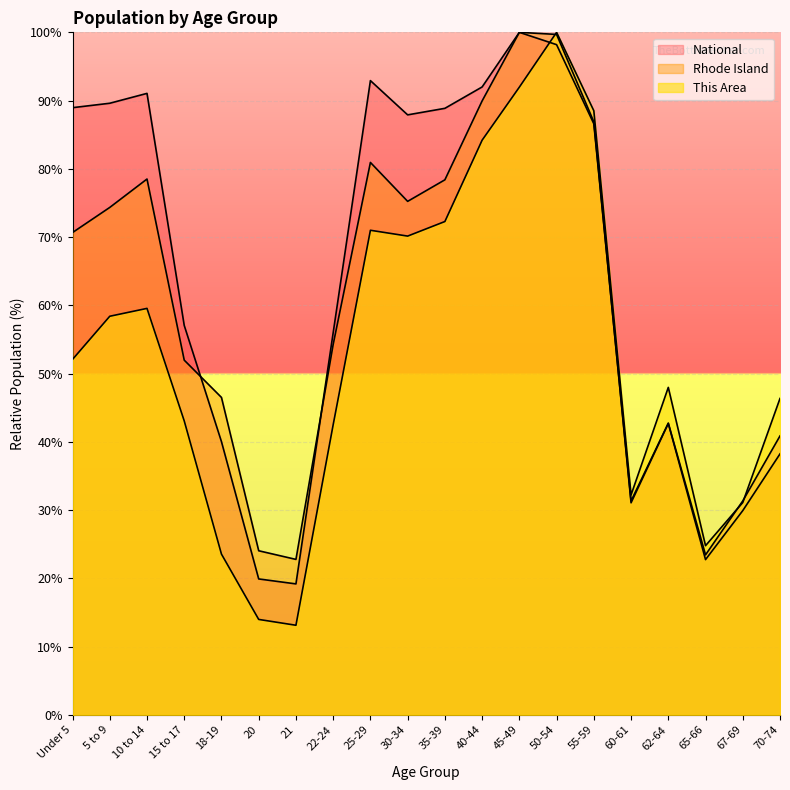

After their last crossing, which series has the higher values: This Area or National?

This Area